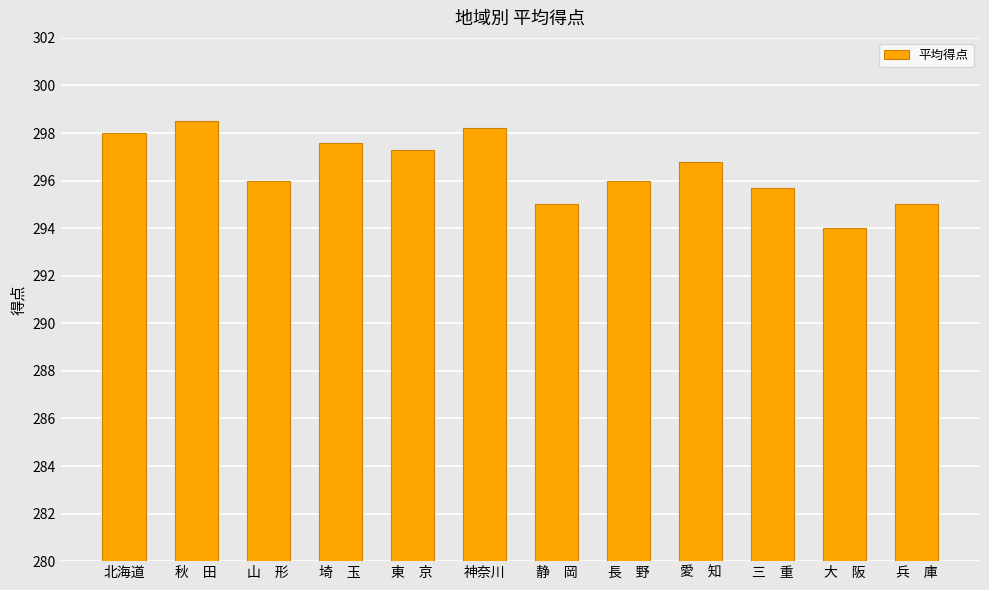

At which category does the chart reach its peak across all series?

秋　田